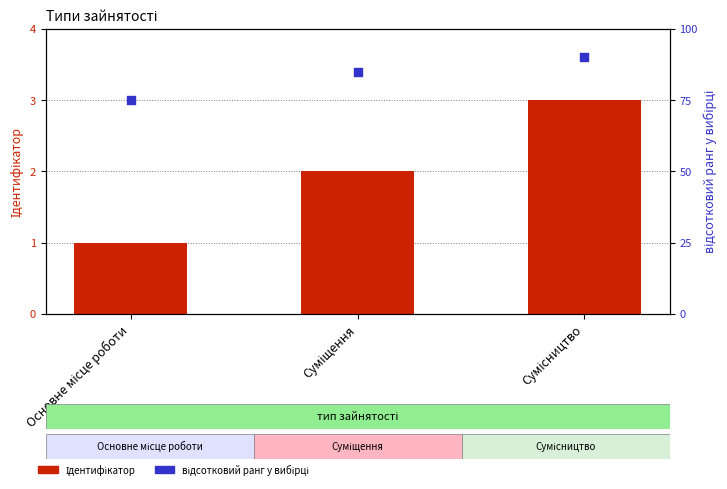

Which series has the widest spread of Y values?

відсотковий ранг у вибірці